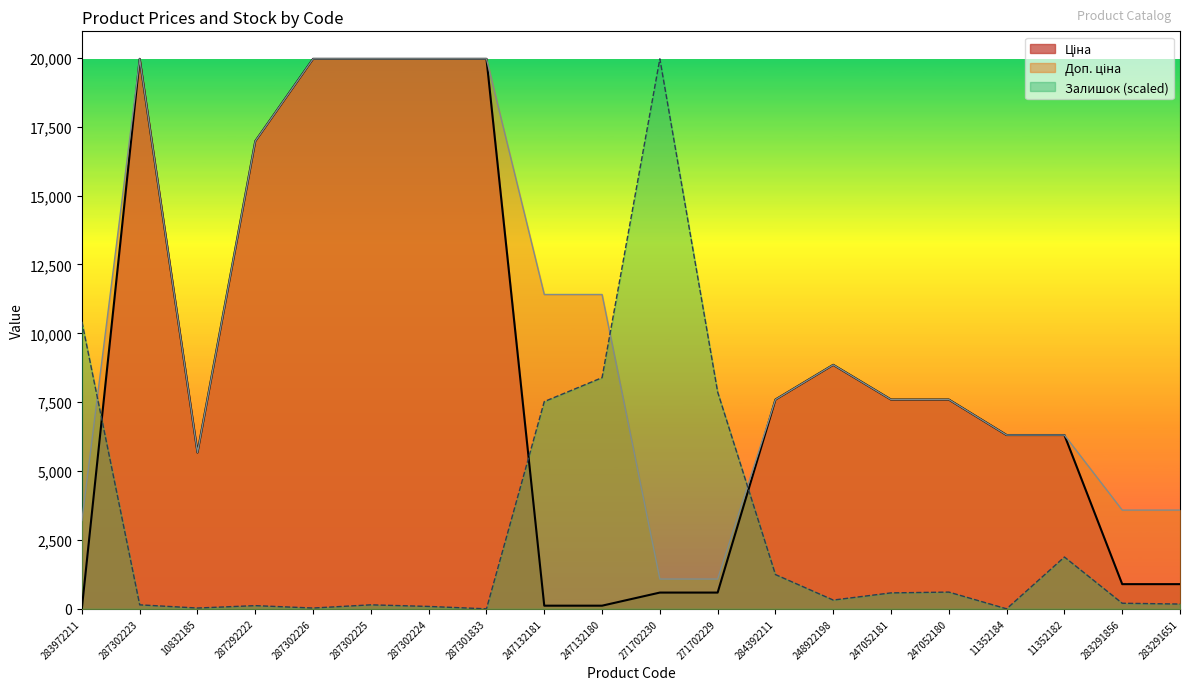

What is the difference between the second highest and minimum values in the Ціна series?

19932.1